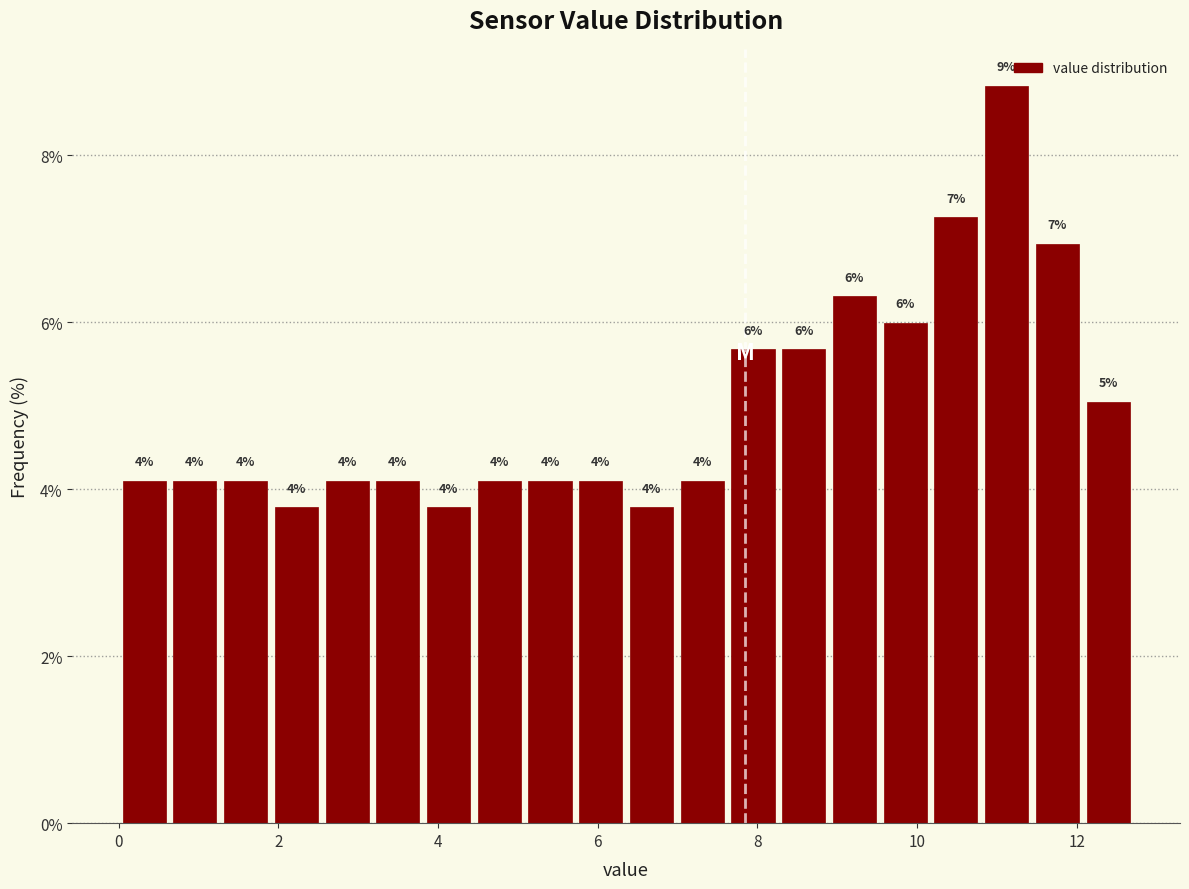

Read against the x-axis, roughly where is the centre of the tallest bar?

11.2